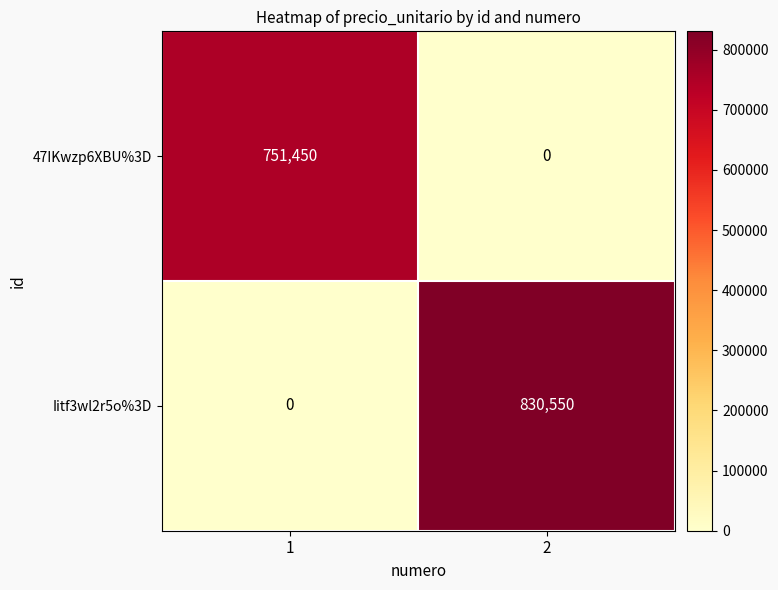

Count the number of data series in this chart.

2